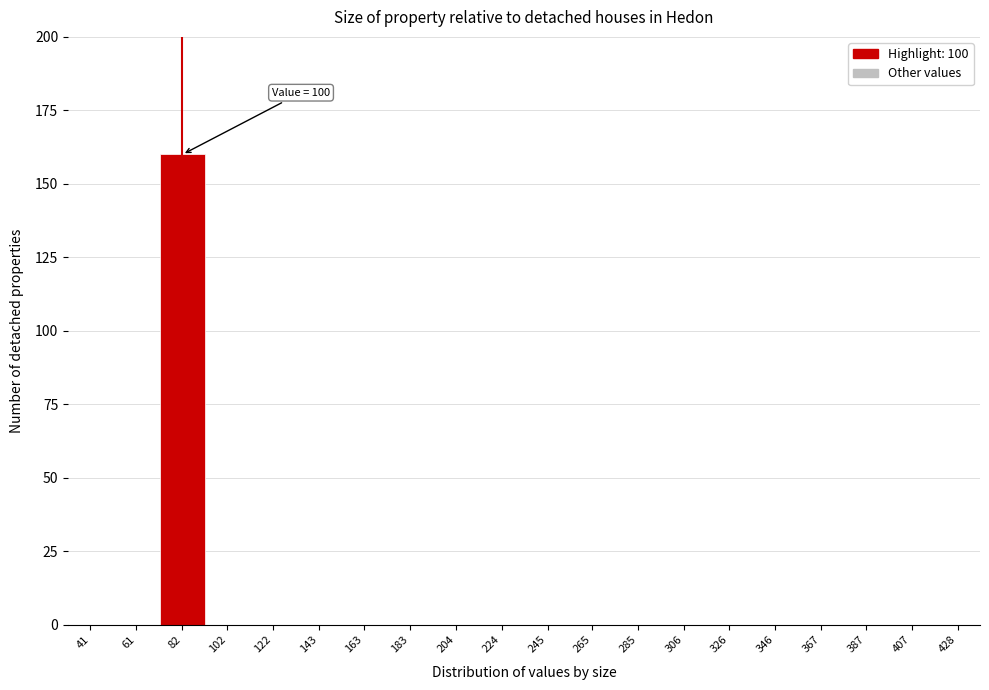

Reading left to right, what are all the values shown in this chart?

41=0	61=0	82=160	102=0	122=0	143=0	163=0	183=0	204=0	224=0	245=0	265=0	285=0	306=0	326=0	346=0	367=0	387=0	407=0	428=0